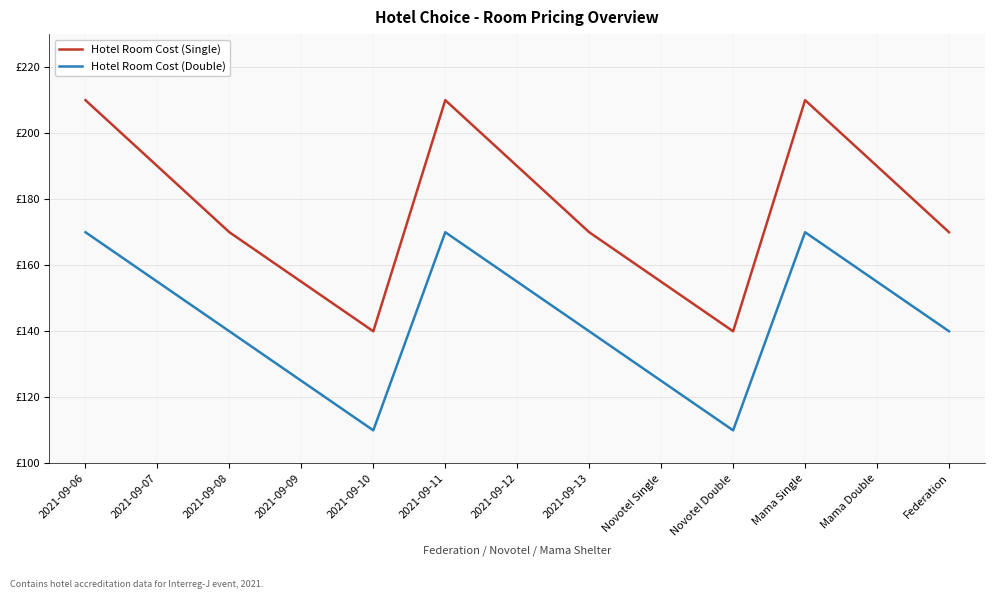

What is the sum of all Hotel Room Cost (Double) values?

1865